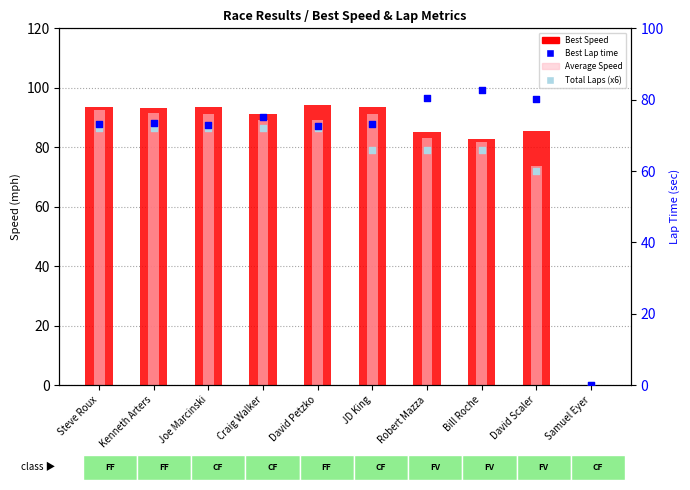

Which series reaches the maximum Y coordinate?

Best Speed